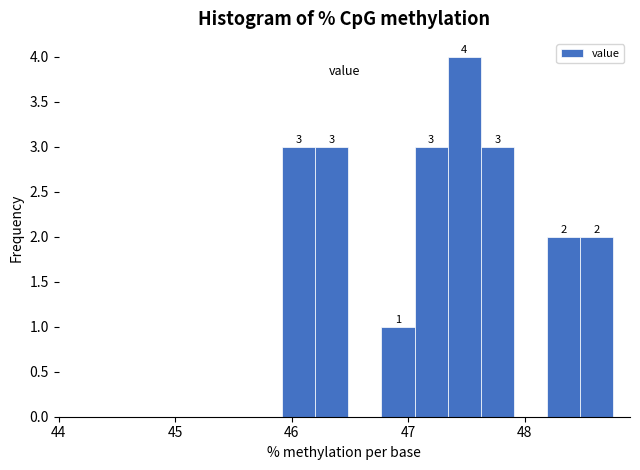

Around what value on the x-axis is the tallest bar? Give the approximate position of its centre, as read against the axis.

47.5